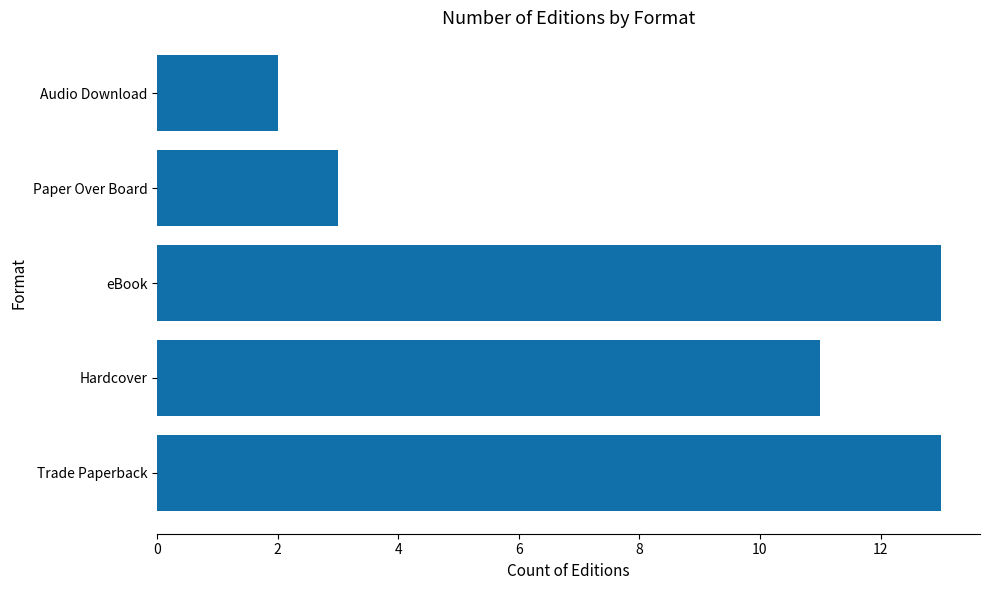

What value does the data have at Hardcover?

11